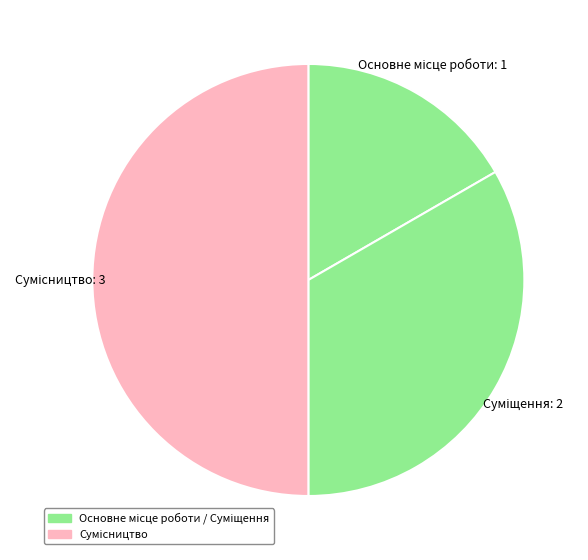

Which slice is the smallest?

Основне місце роботи